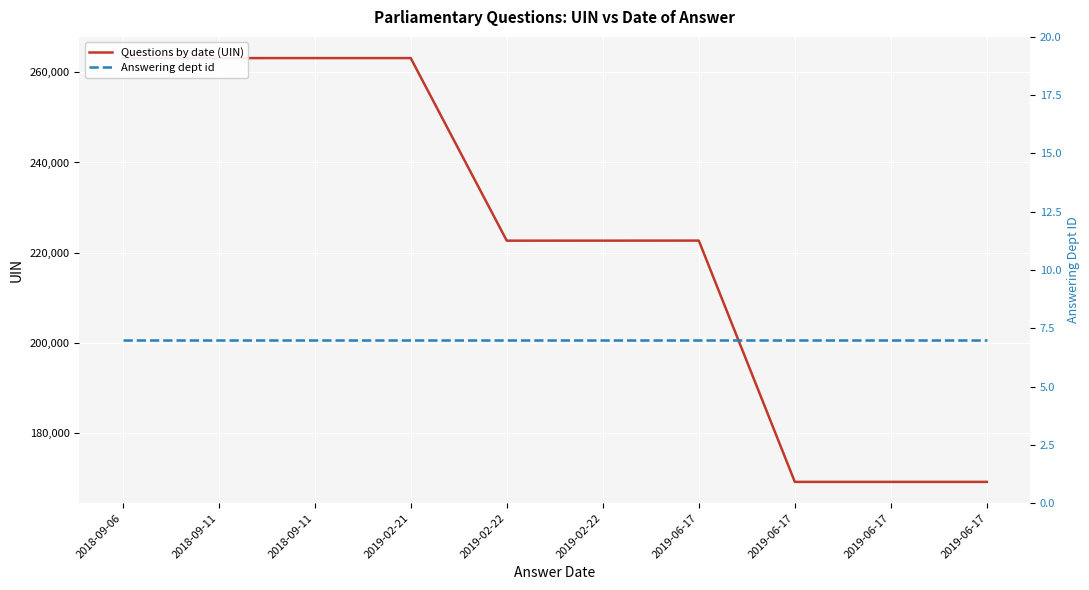

What is the average value of the Answering dept id series?

7